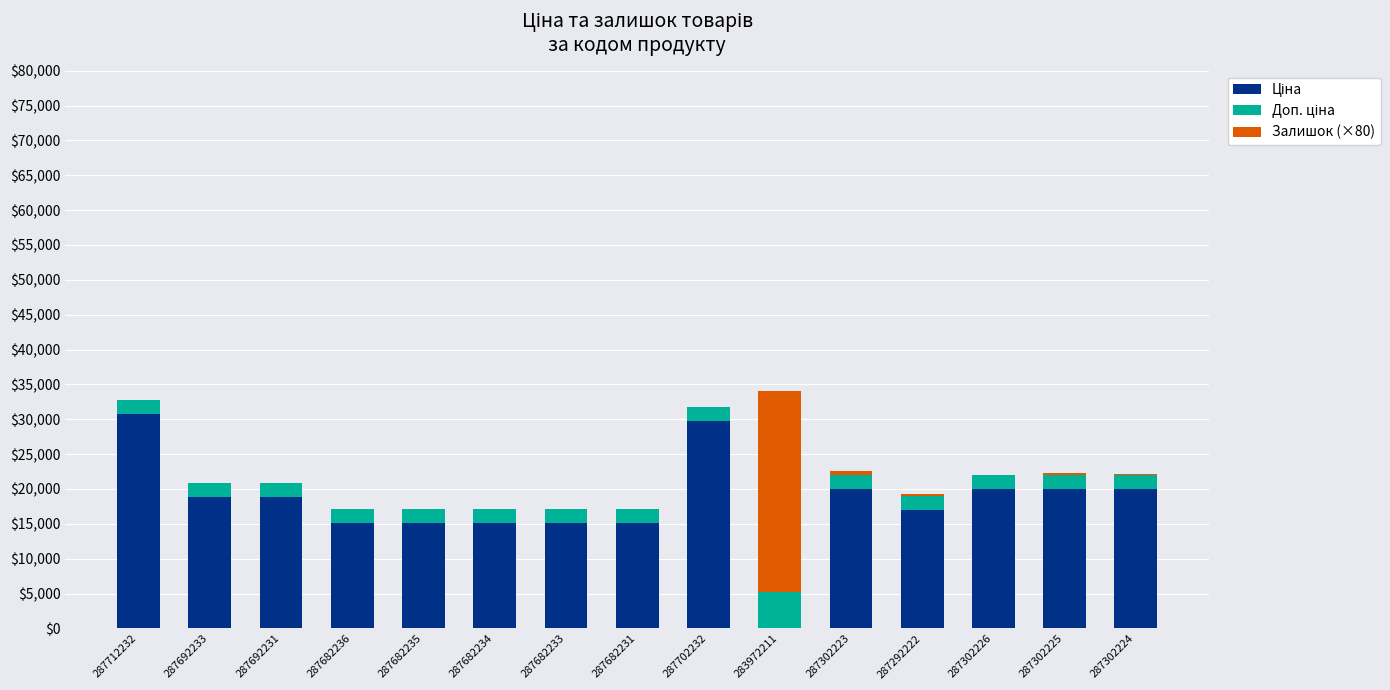

What is the total value across all series at 287682231?

17120.0